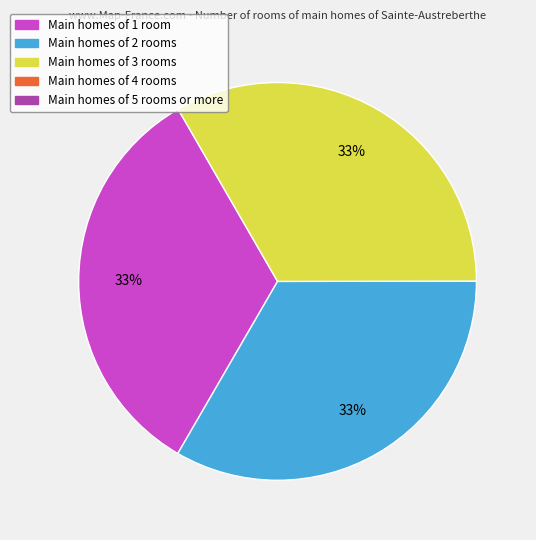

Does any single category account for the majority?

No